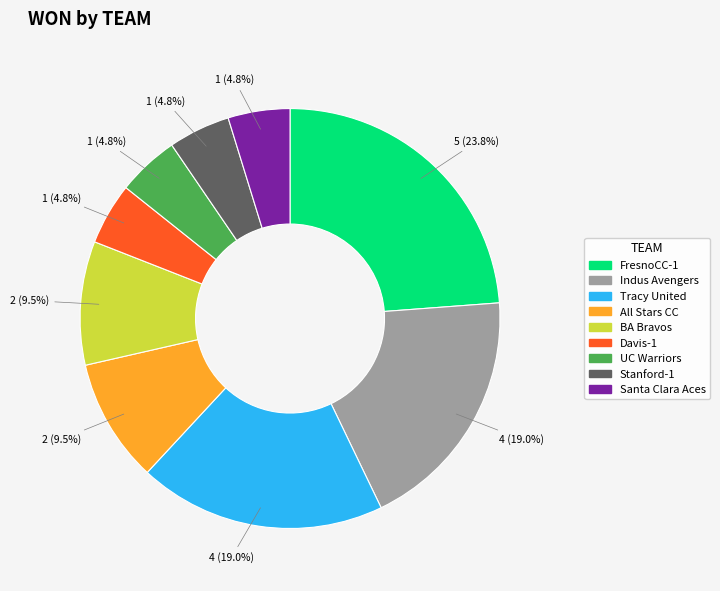

Between Tracy United and FresnoCC-1, which is larger?

FresnoCC-1